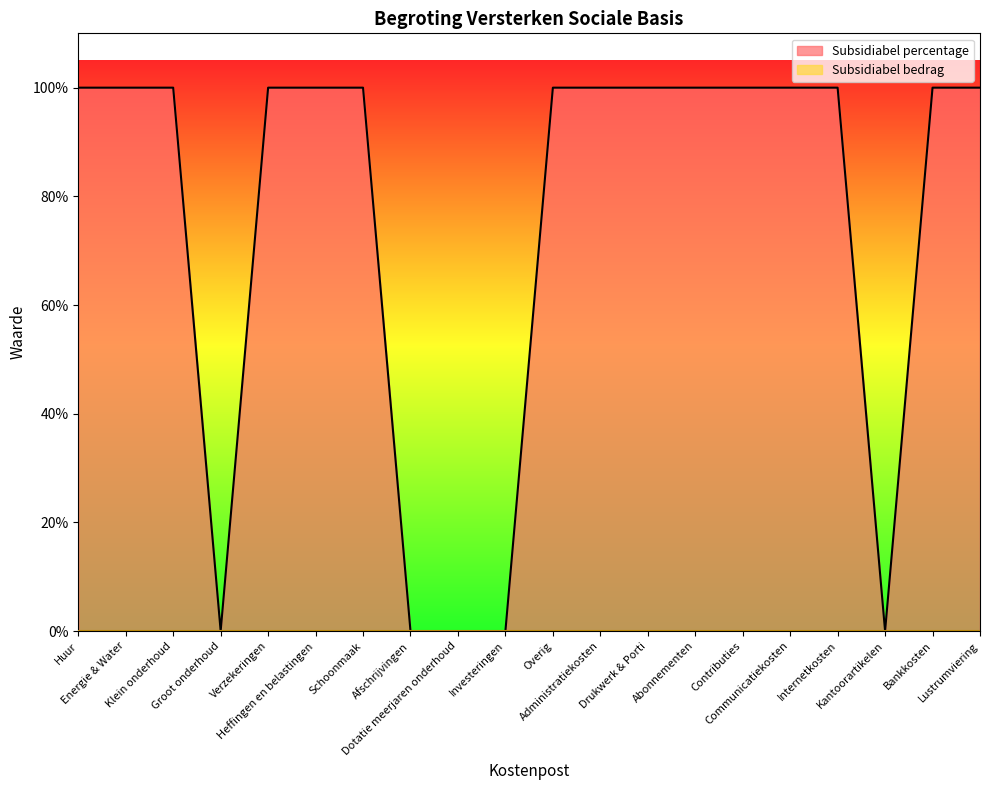

The value at Kantoorartikelen is -1. True or false?

False